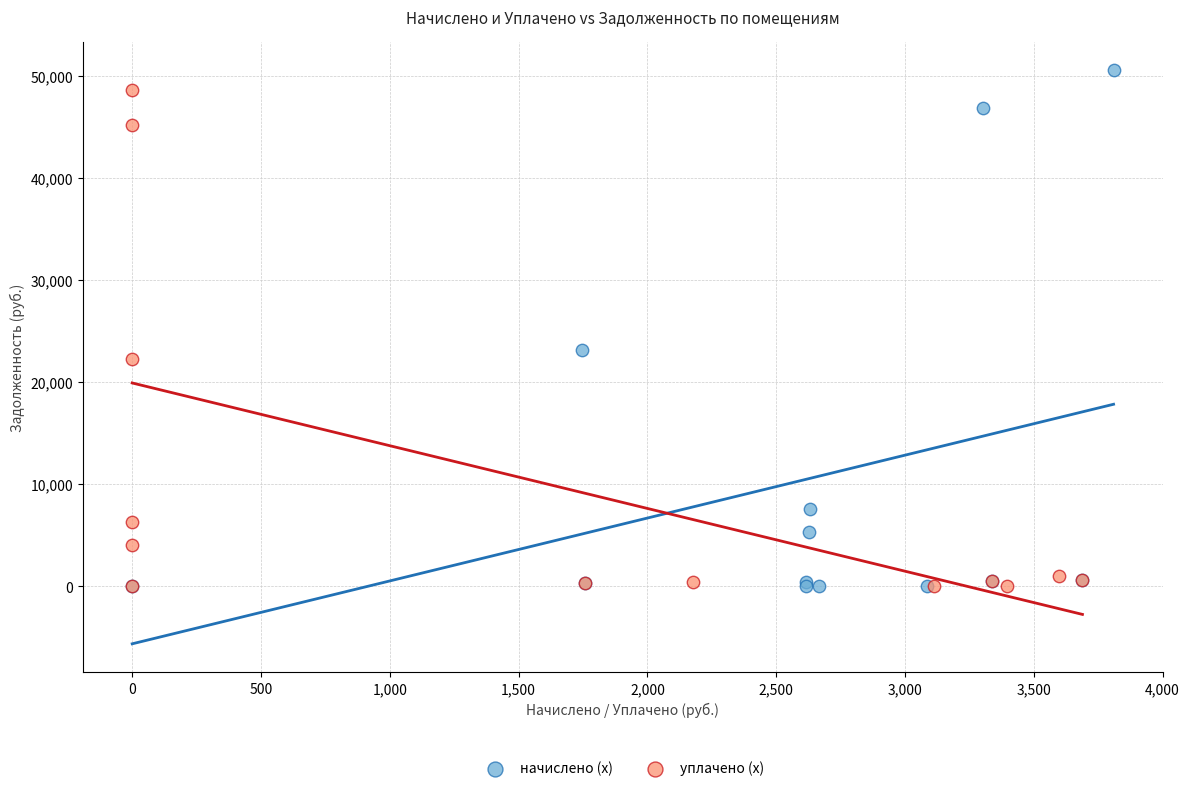

Which series has the largest Y range (max minus min)?

начислено (x)